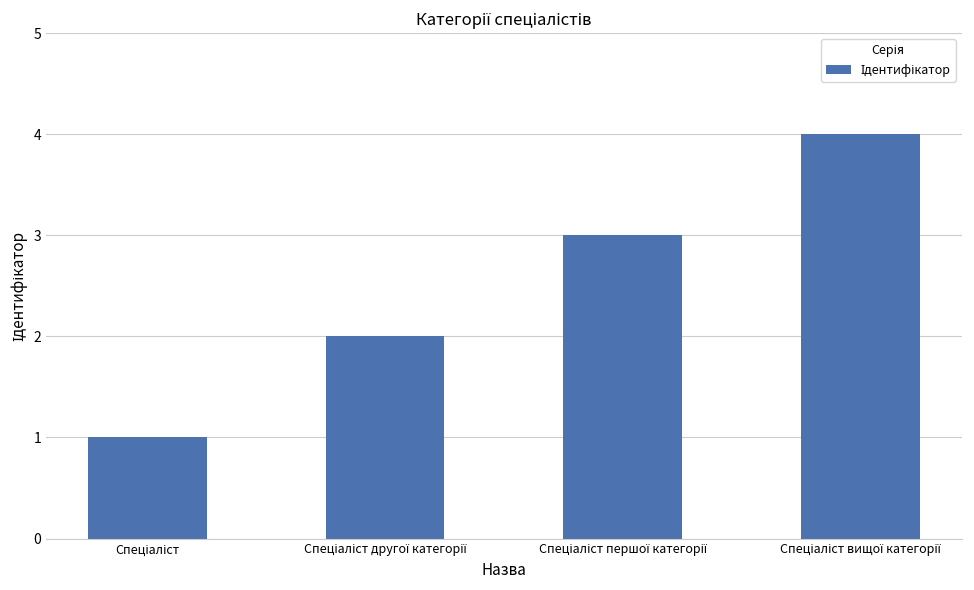

What is the greatest value displayed?

4